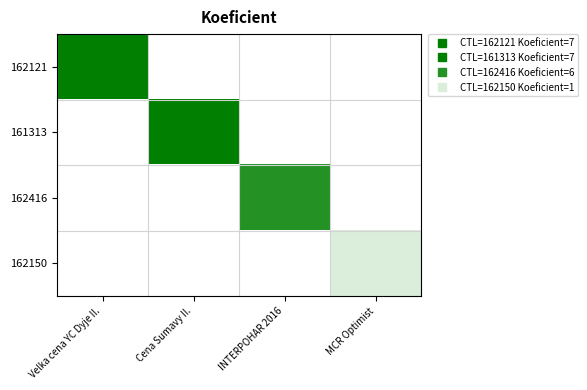

At which category is the sum across all series the highest?

Velka cena YC Dyje II.